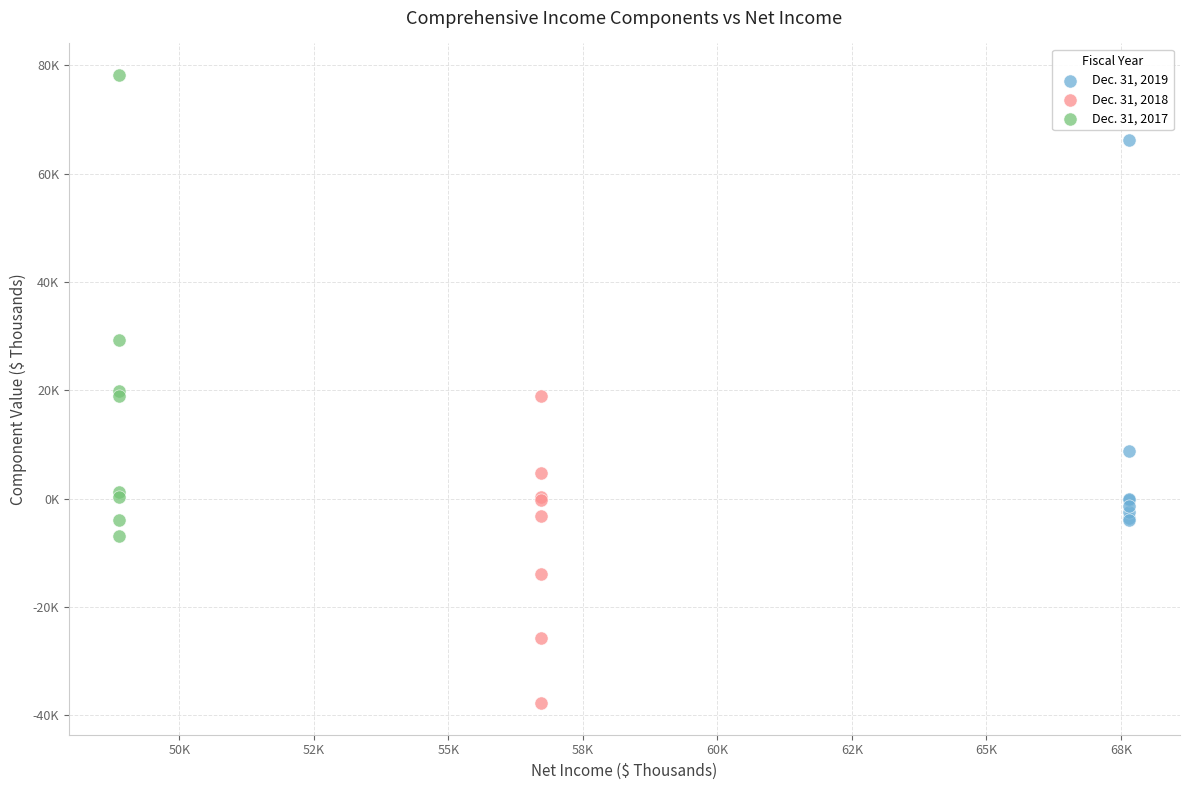

What are all the series names shown in the legend?

Dec. 31, 2019, Dec. 31, 2018, Dec. 31, 2017